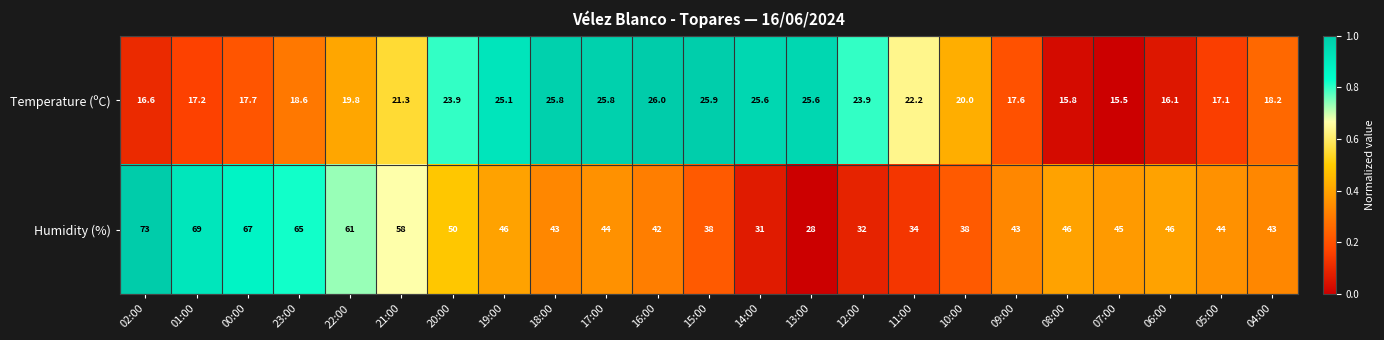

The value of Temperature (ºC) at 22:00 is 19.8. True or false?

True